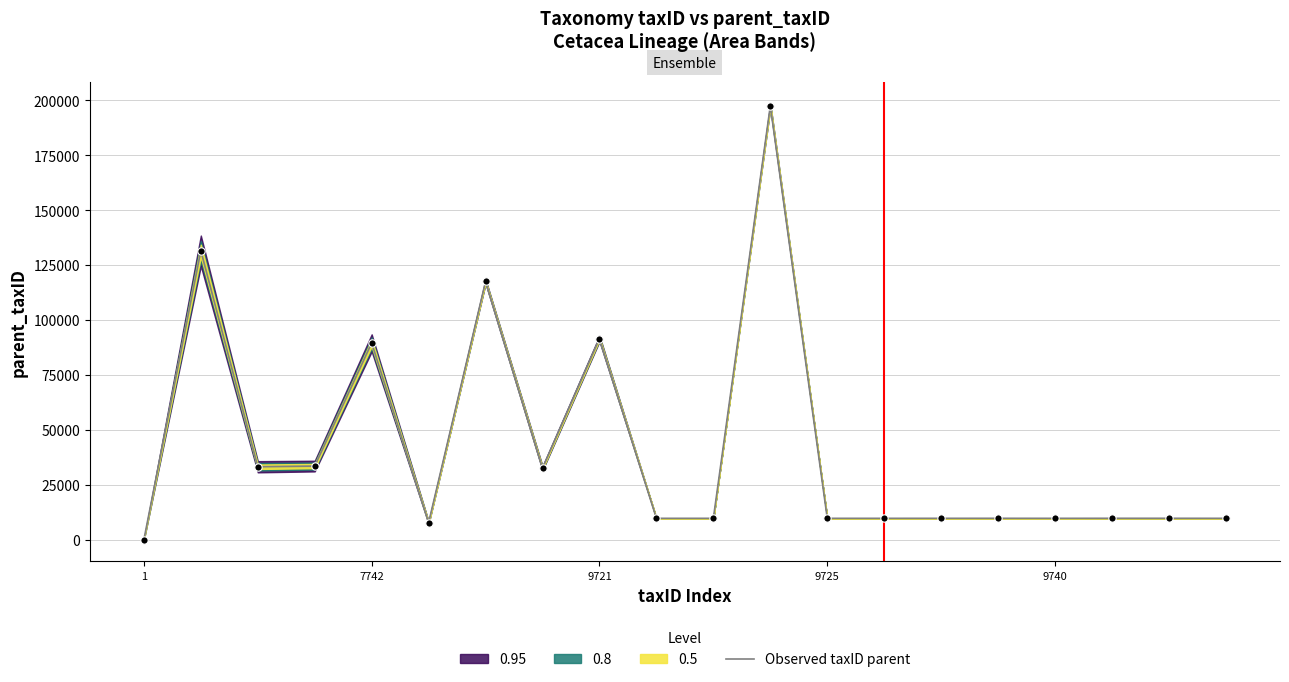

What is the highest value of the Observed taxID parent series?

197540